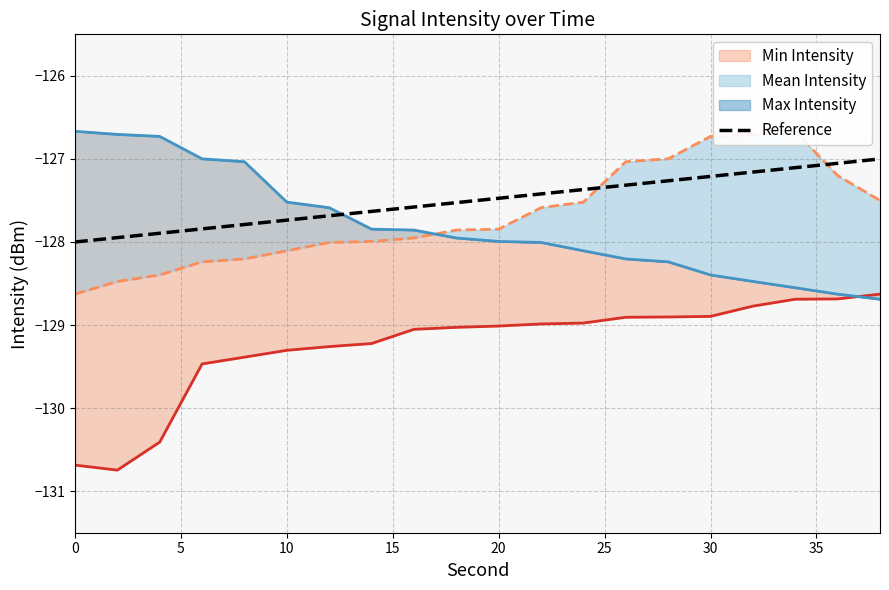

Does the chart display data point markers on the line(s)?

No